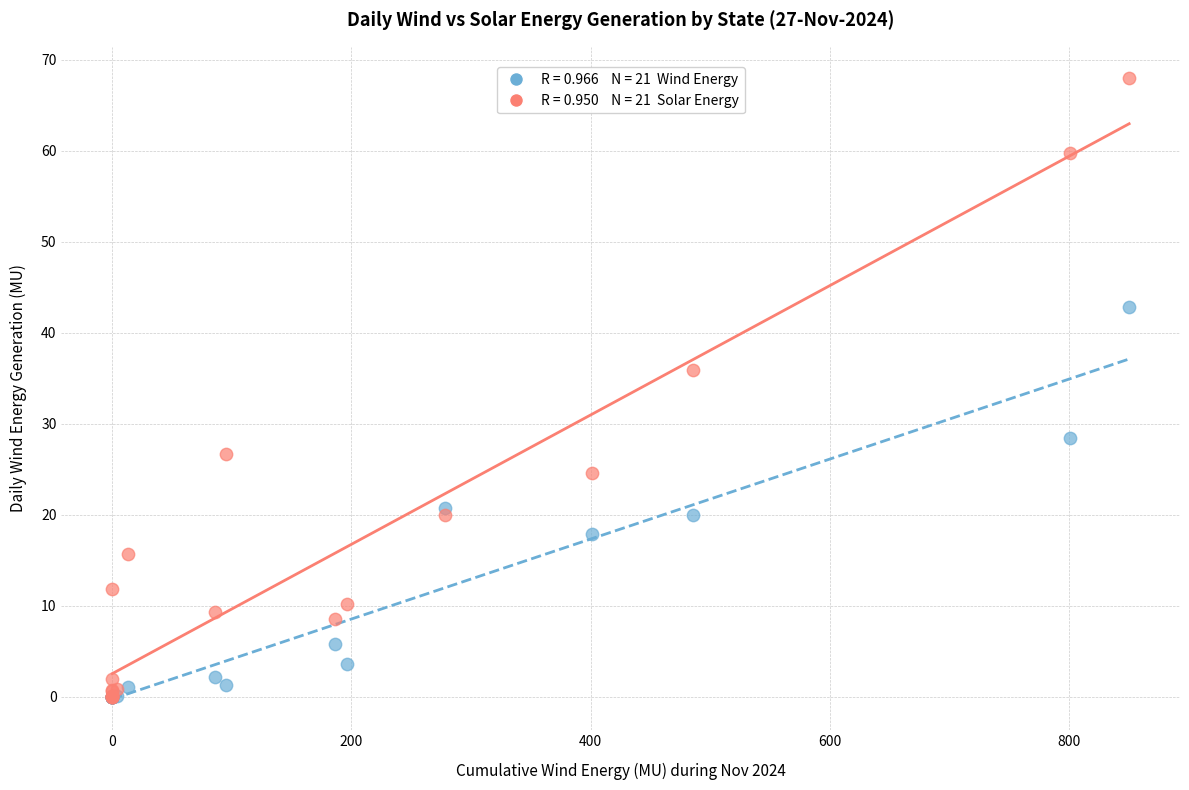

Across all series, what Y value is closest to 34?

35.9